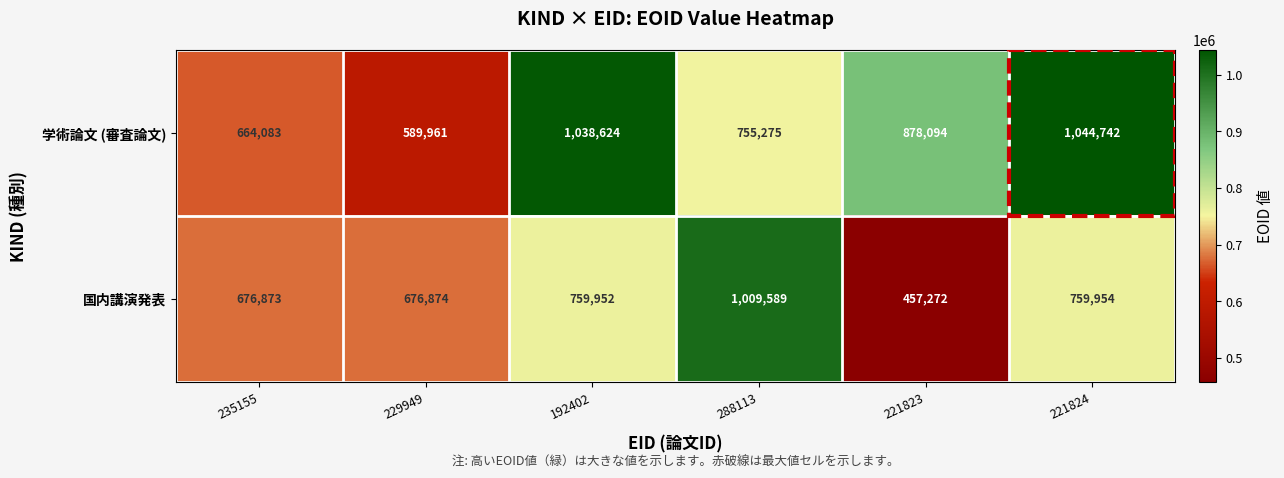

How many distinct data groups are displayed?

2